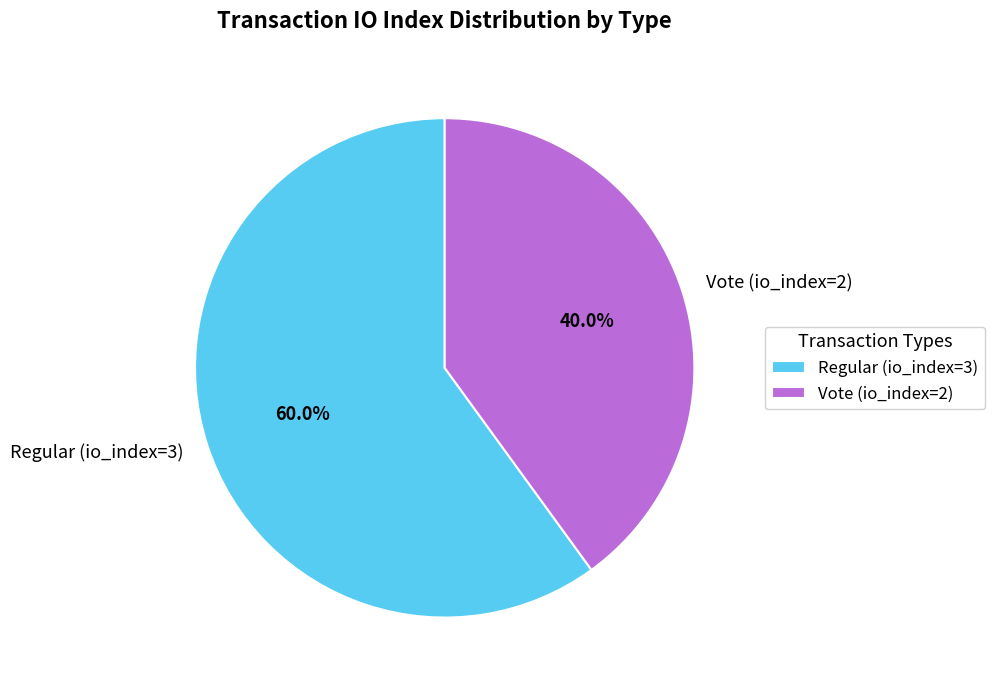

What percentage is NOT represented by Vote (io_index=2)?

60.0%